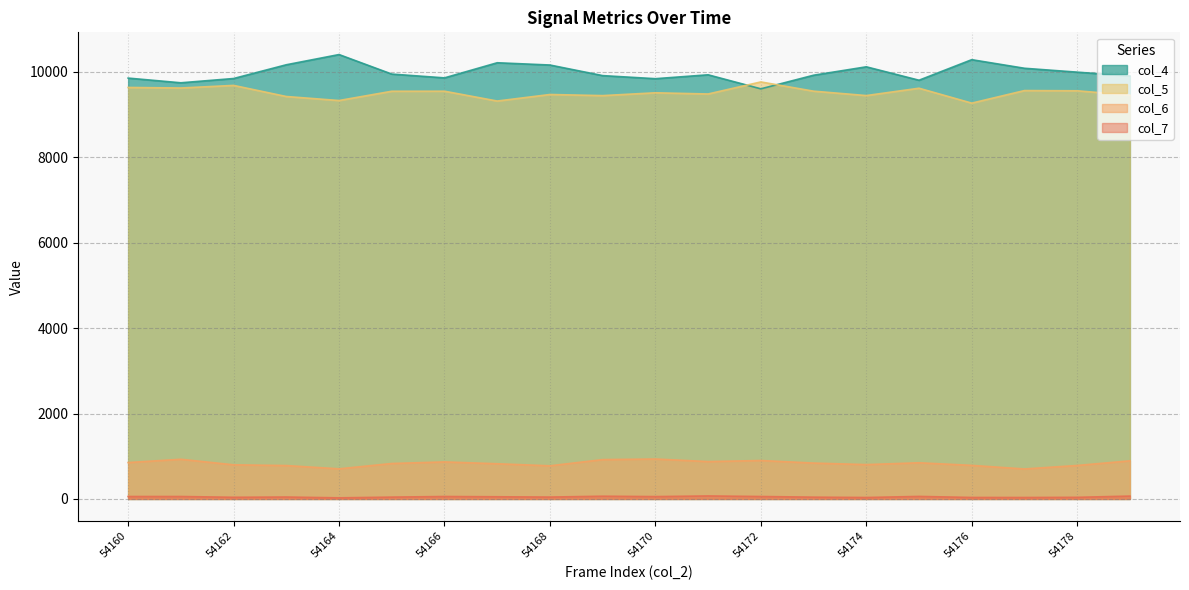

What is the value of the col_5 point at the 16th from the left?

9615